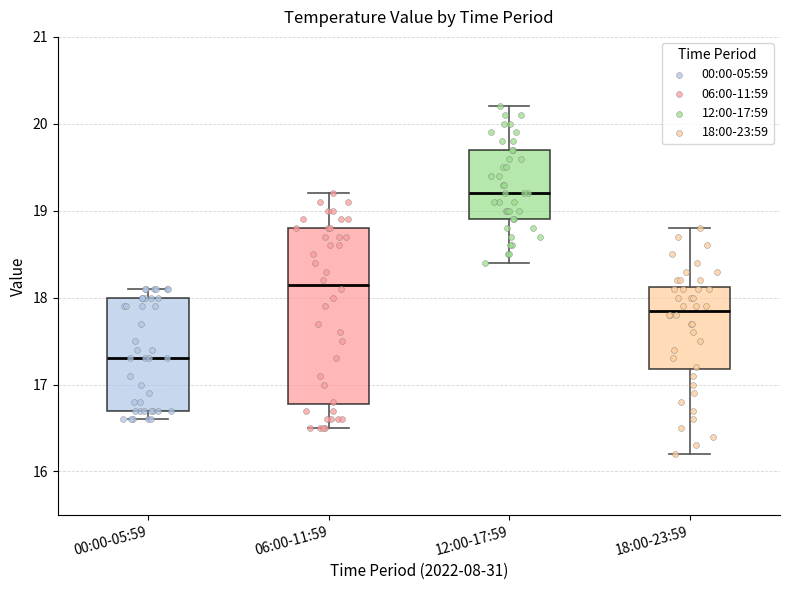

Where does the median line of the box for 18:00-23:59 sit on the y-axis? The values are not printed on the chart, so give them approximately, as read against the axis.

17.9